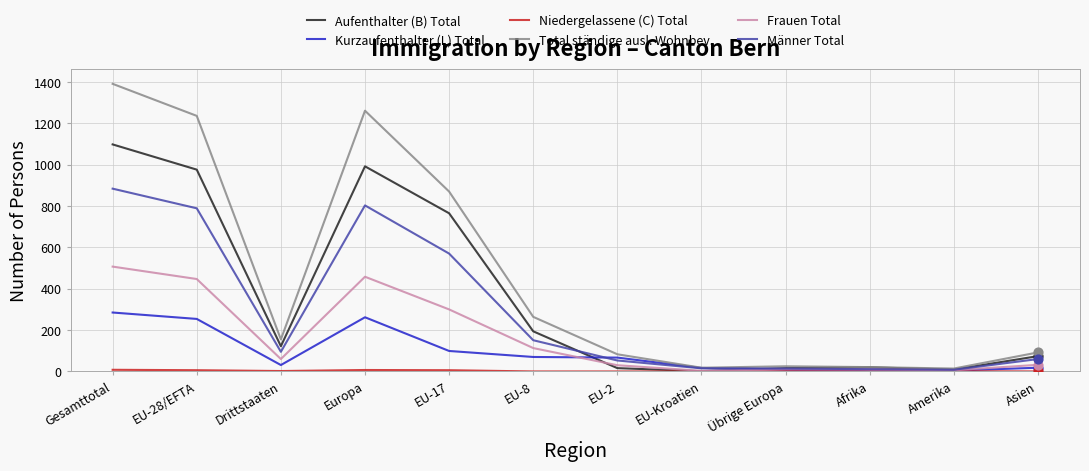

Which series has the largest total across all categories?

Total ständige ausl. Wohnbev.